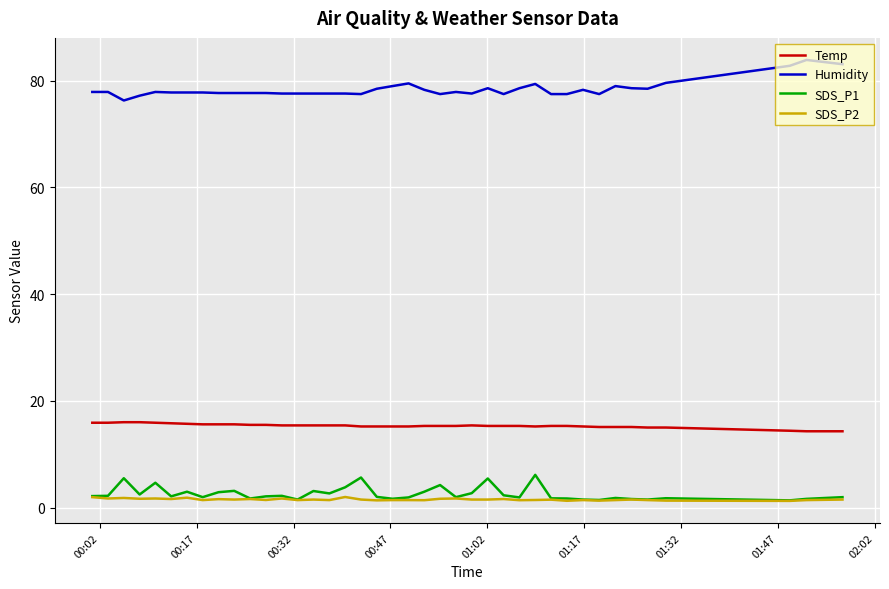

List the series in order of their peak value, lowest first.

SDS_P2, SDS_P1, Temp, Humidity